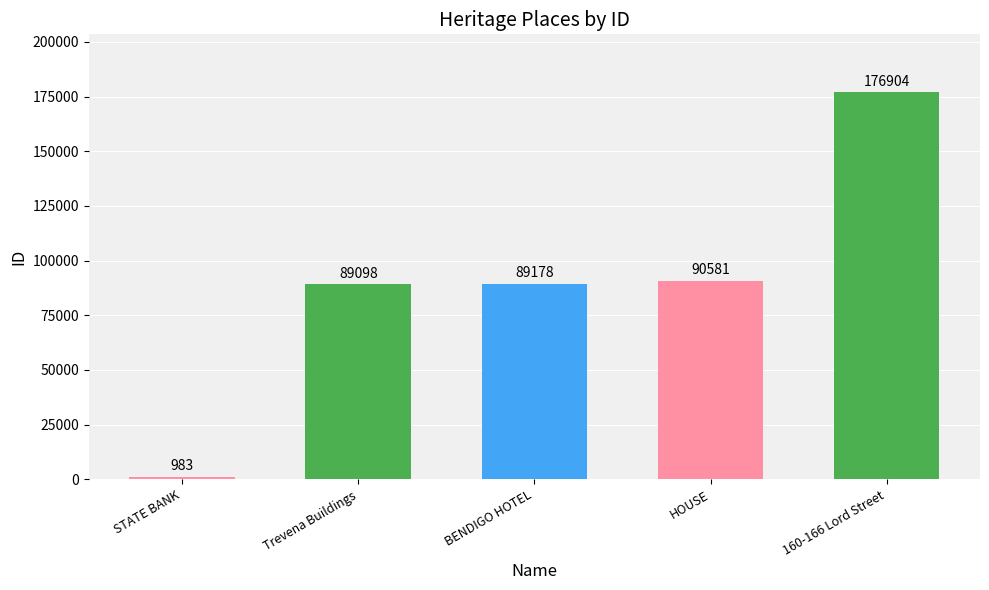

Is it true that the value at BENDIGO HOTEL is 89178?

True